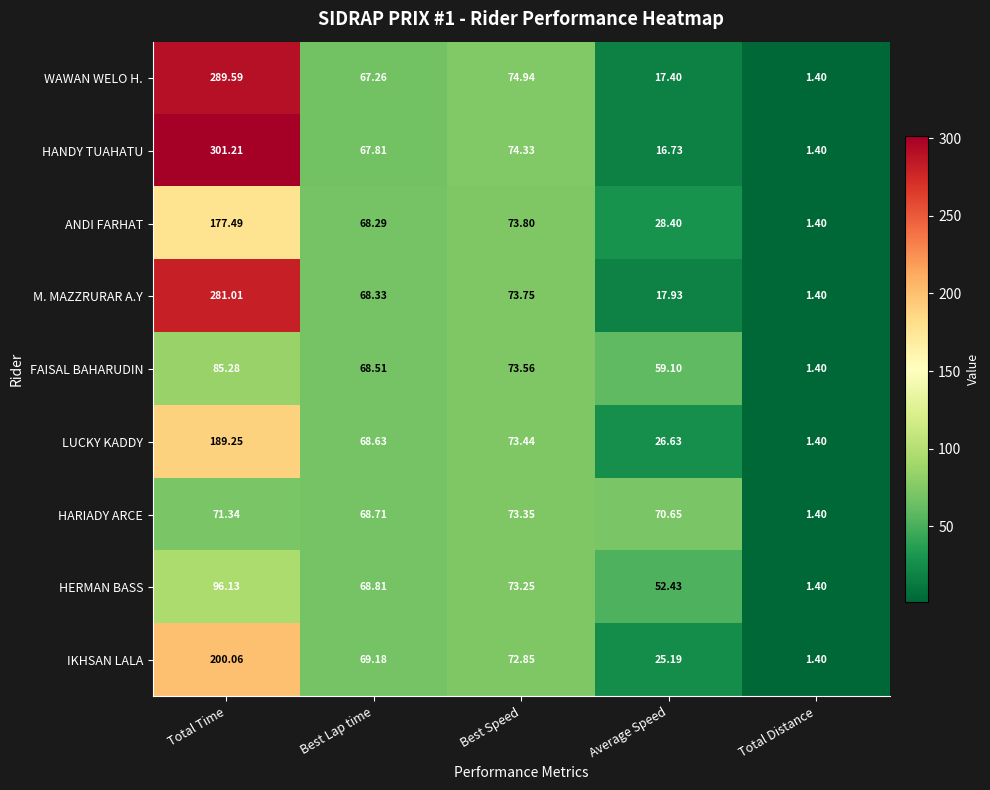

At how many categories does at least one series exceed 159?

1